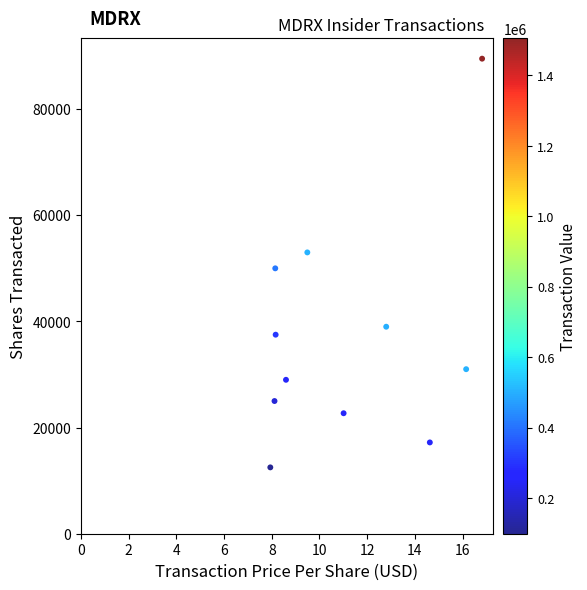

What Y value in the scatter plot is closest to 51000?

50000